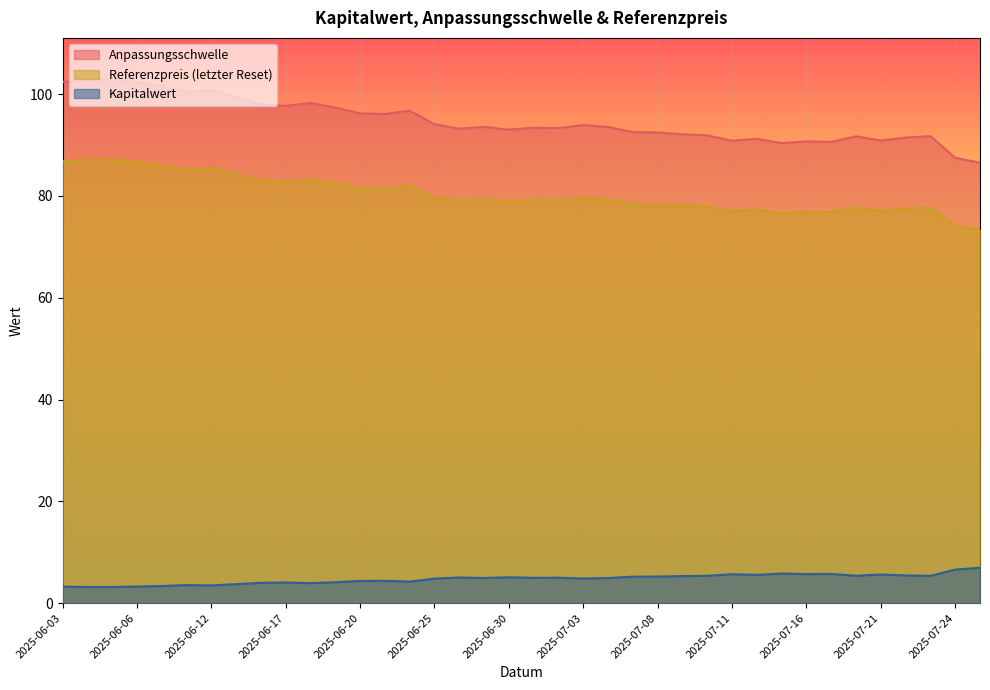

Does the chart display data point markers on the line(s)?

No